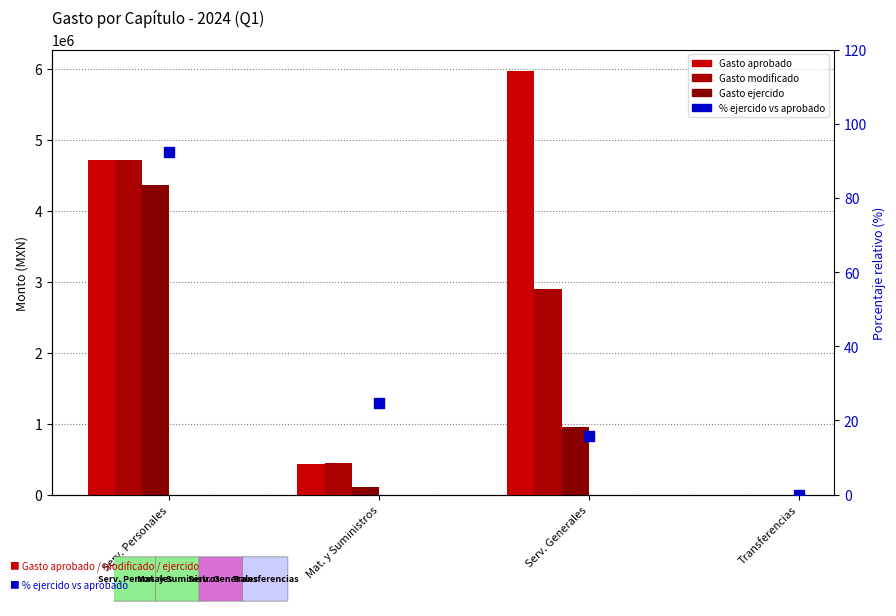

What is the total value across all series at Serv. Personales?

13803669.3